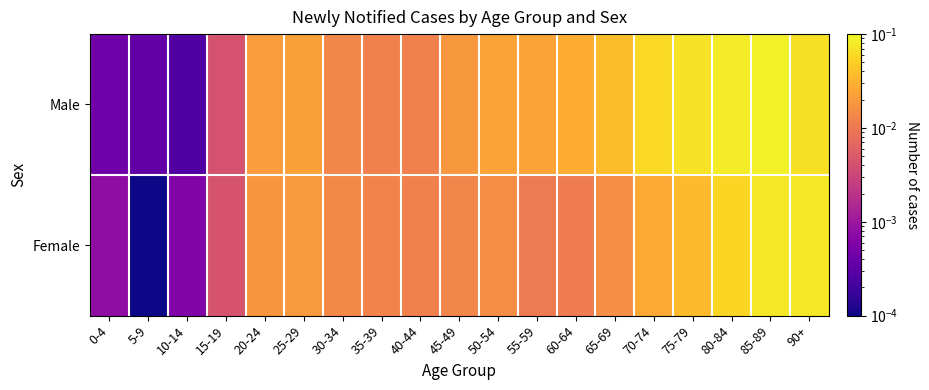

Reading left to right, what are all the values shown in this chart?

Male: 0-4=0.0	5-9=0.0	10-14=0.0	15-19=0.0	20-24=0.0	25-29=0.0	30-34=0.0	35-39=0.0	40-44=0.0	45-49=0.0	50-54=0.0	55-59=0.0	60-64=0.0	65-69=0.0	70-74=0.1	75-79=0.1	80-84=0.1	85-89=0.1	90+=0.1
Female: 0-4=0.0	5-9=0.0	10-14=0.0	15-19=0.0	20-24=0.0	25-29=0.0	30-34=0.0	35-39=0.0	40-44=0.0	45-49=0.0	50-54=0.0	55-59=0.0	60-64=0.0	65-69=0.0	70-74=0.0	75-79=0.0	80-84=0.1	85-89=0.1	90+=0.1